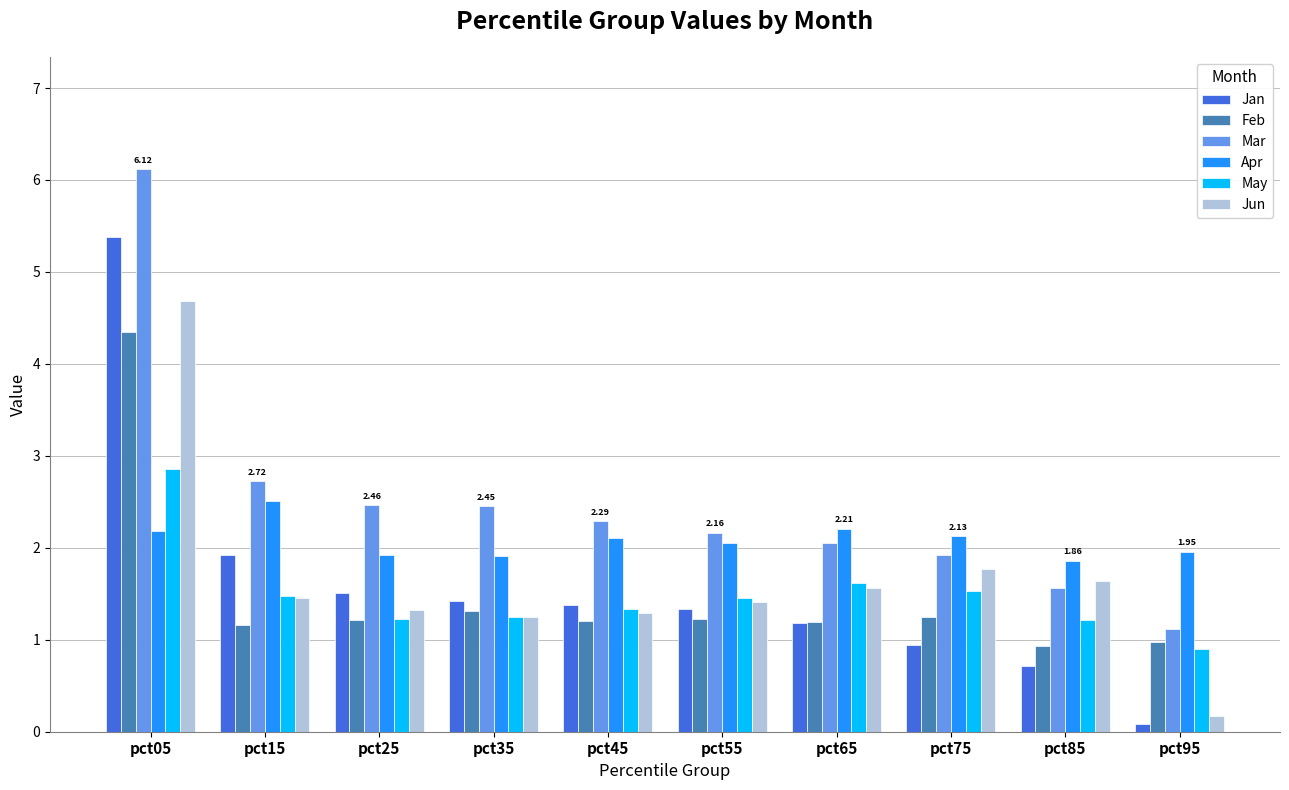

Rank the series at pct05 from highest to lowest value.

Mar, Jan, Jun, Feb, May, Apr